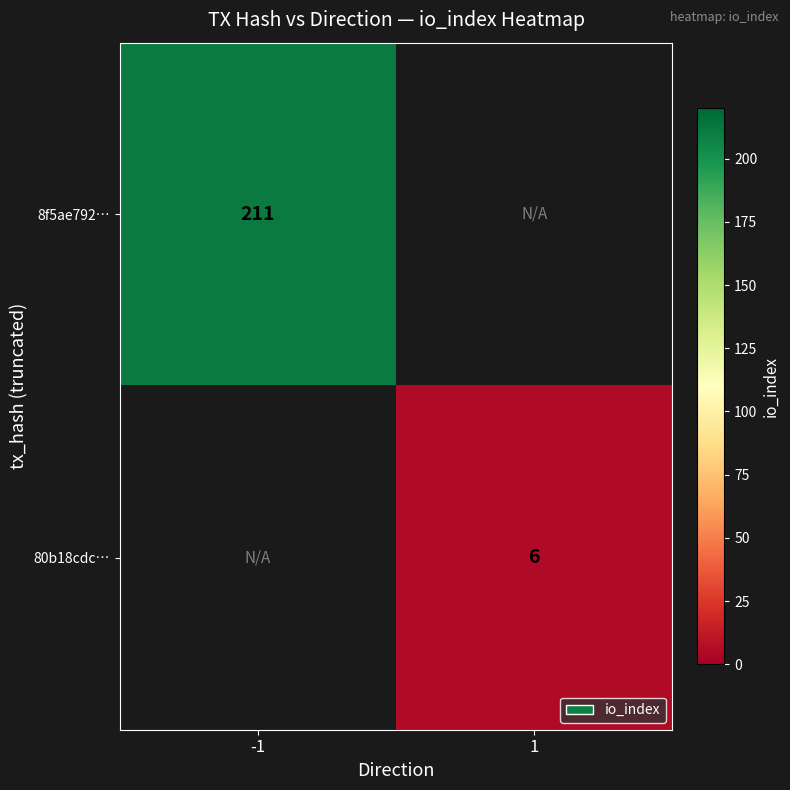

Between 1 and -1, which is larger?

-1